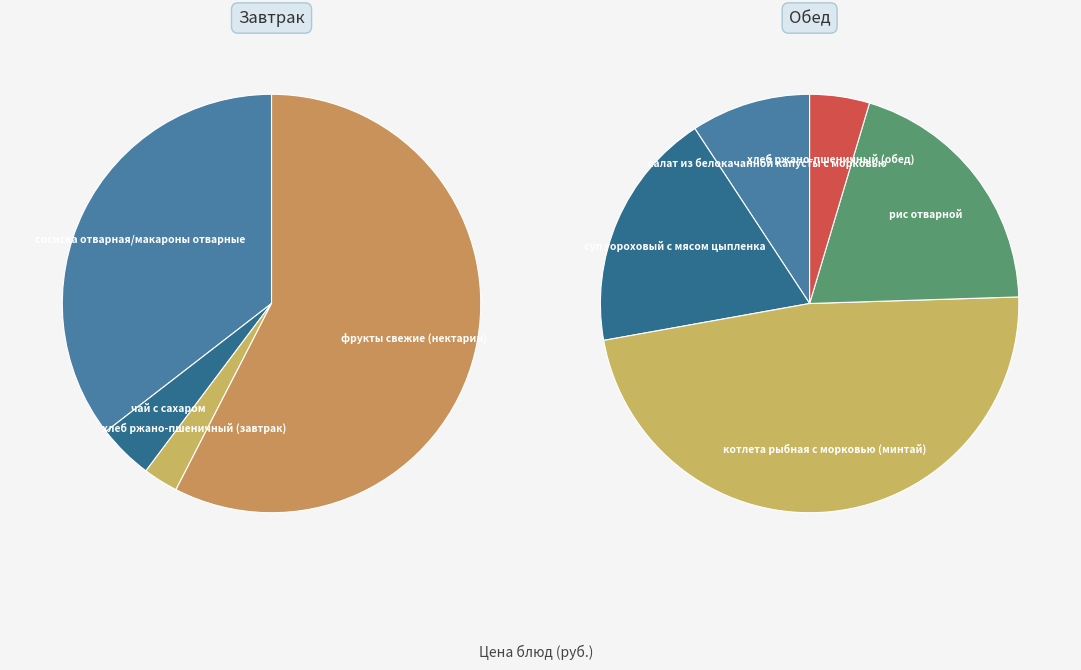

What is the smallest slice in the pie chart?

хлеб ржано-пшеничный (завтрак)